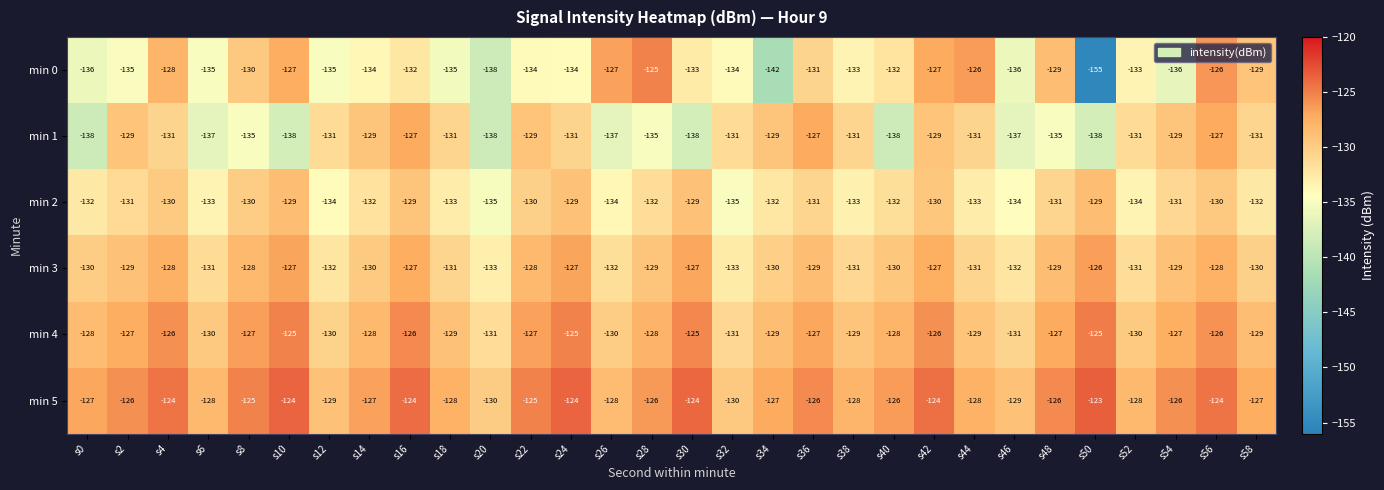

Rank the series at s0 from lowest to highest value.

min 1, min 0, min 2, min 3, min 4, min 5